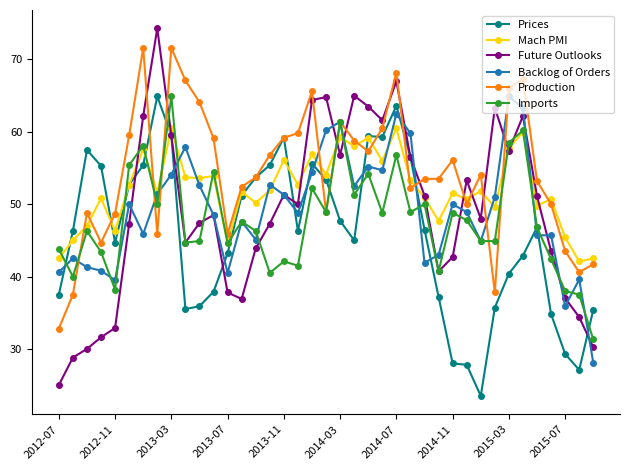

Which series has the largest total across all categories?

Production